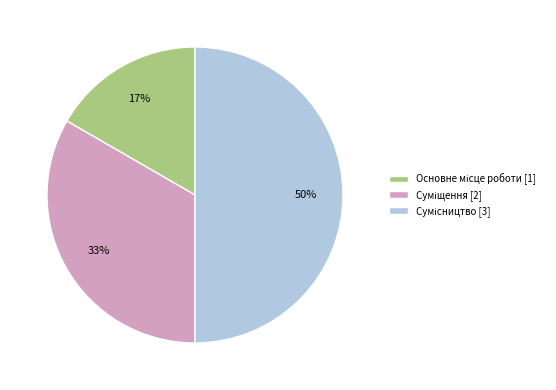

To the nearest percent, what is the difference between the largest and smallest slice percentages?

33%